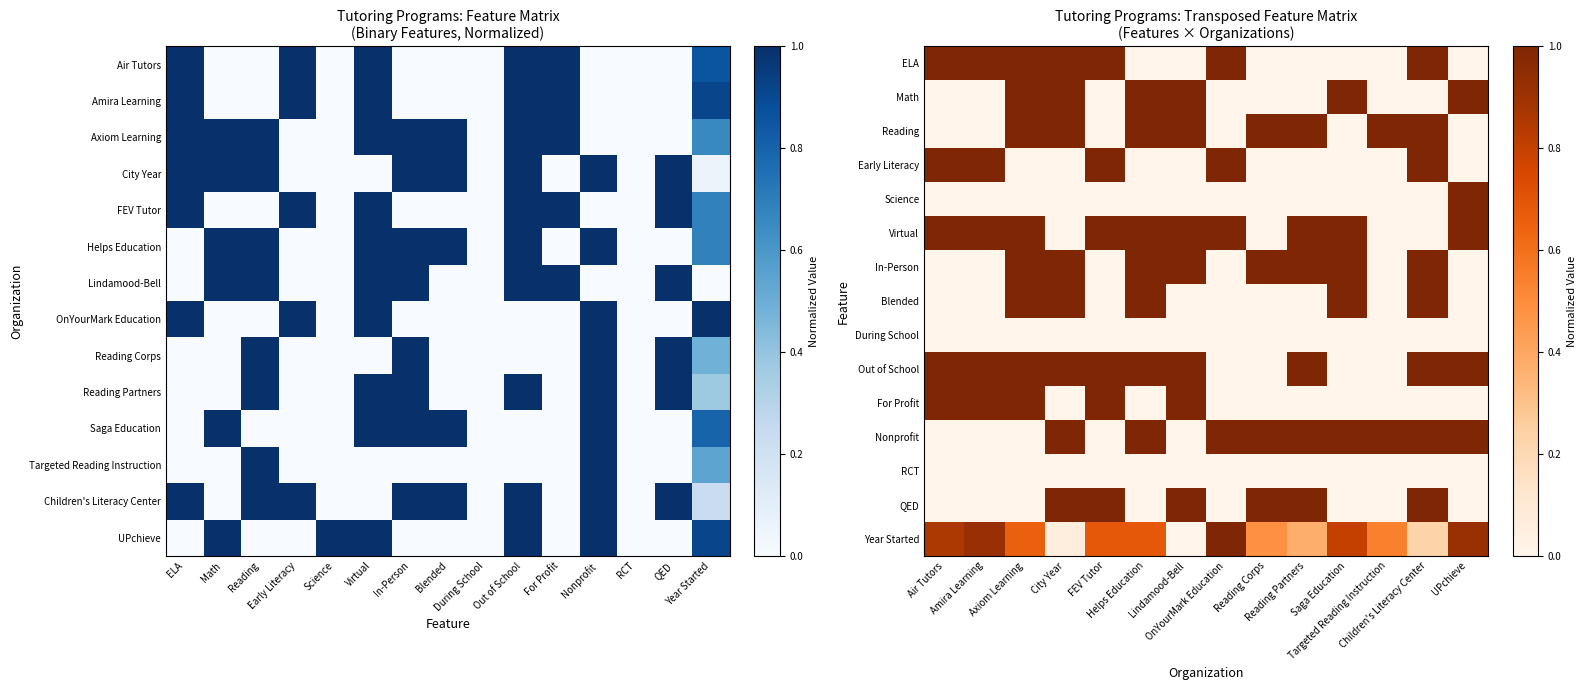

Between Targeted Reading Instruction and Amira Learning, which is larger?

Amira Learning